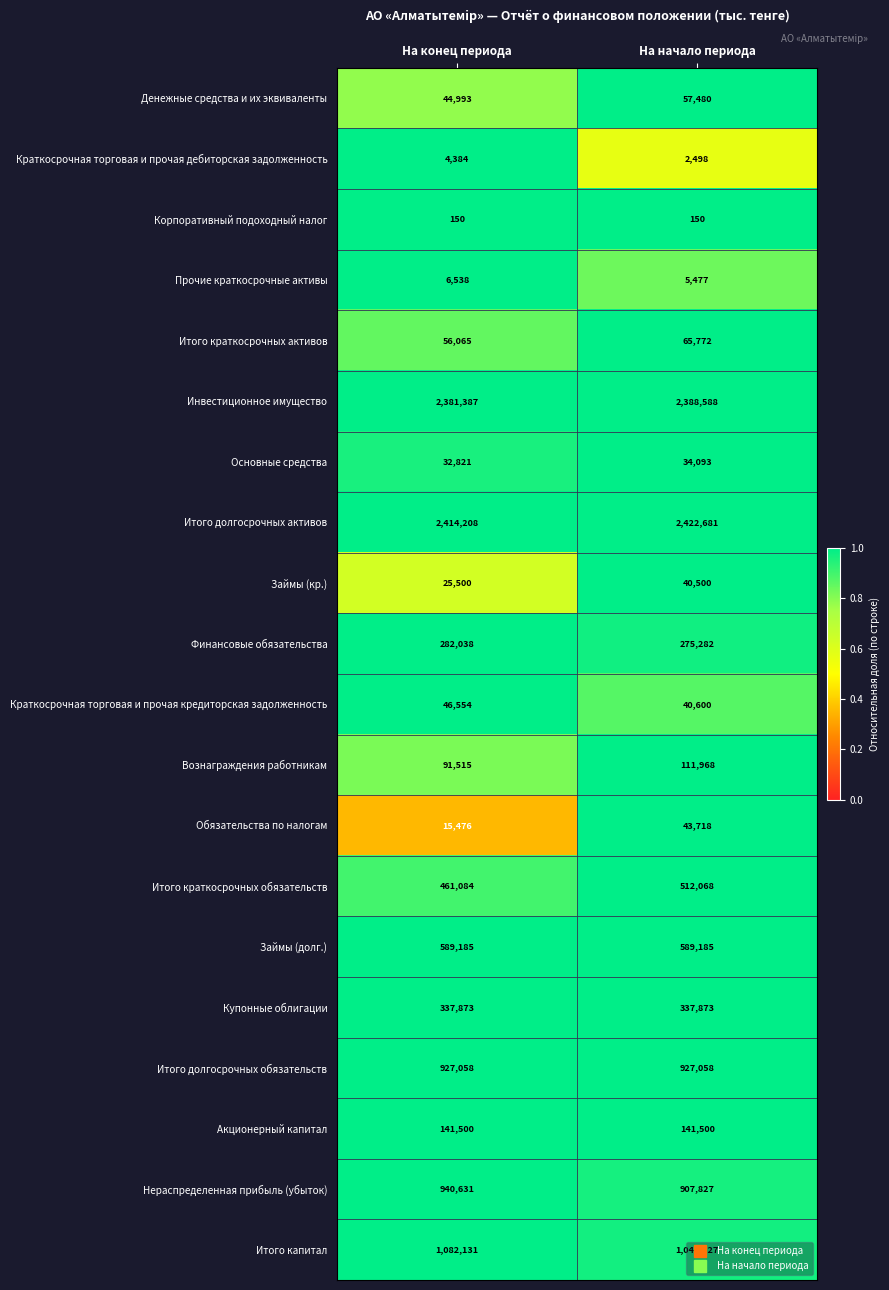

At На начало периода, list the series in order from smallest to largest.

Корпоративный подоходный налог, Краткосрочная торговая и прочая дебиторская задолженность, Прочие краткосрочные активы, Основные средства, Займы (кр.), Краткосрочная торговая и прочая кредиторская задолженность, Обязательства по налогам, Денежные средства и их эквиваленты, Итого краткосрочных активов, Вознаграждения работникам, Акционерный капитал, Финансовые обязательства, Купонные облигации, Итого краткосрочных обязательств, Займы (долг.), Нераспределенная прибыль (убыток), Итого долгосрочных обязательств, Итого капитал, Инвестиционное имущество, Итого долгосрочных активов